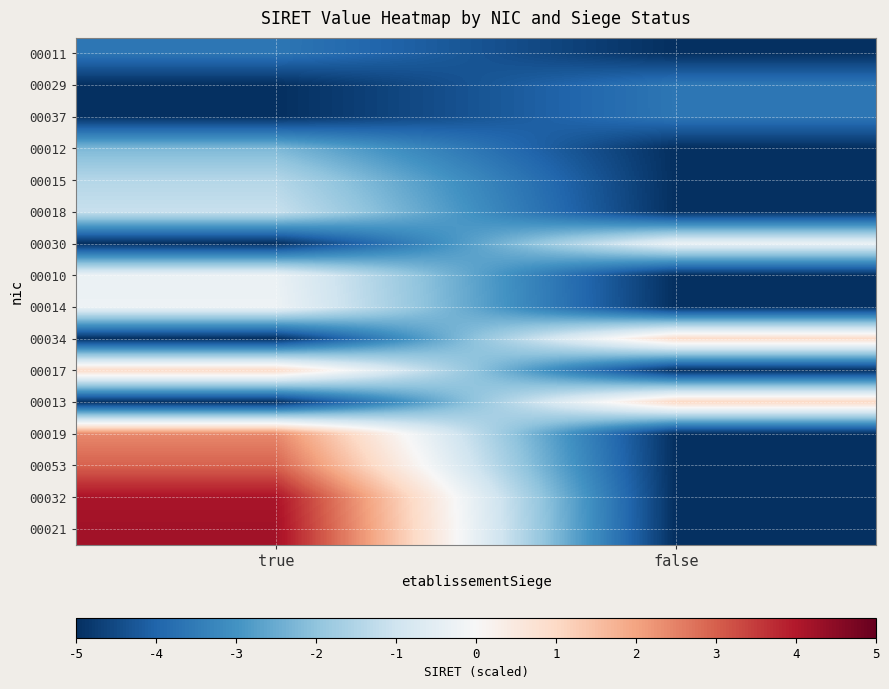

Reading left to right, extract all data points from this chart.

00011: true=-3.6	false=-5.0
00029: true=-5.0	false=-3.6
00037: true=-5.0	false=-3.6
00012: true=-2.3	false=-5.0
00015: true=-1.4	false=-5.0
00018: true=-1.1	false=-5.0
00030: true=-5.0	false=-0.3
00010: true=-0.3	false=-5.0
00014: true=-0.3	false=-5.0
00034: true=-5.0	false=0.9
00017: true=1.0	false=-5.0
00013: true=-5.0	false=1.1
00019: true=2.4	false=-5.0
00053: true=3.0	false=-5.0
00032: true=4.1	false=-5.0
00021: true=4.2	false=-5.0